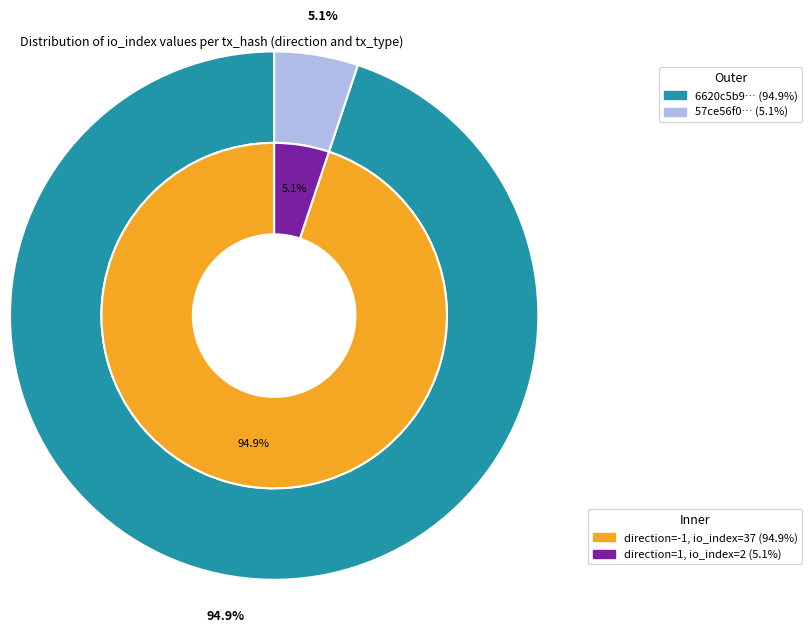

Is there any slice that represents more than half of the pie?

Yes